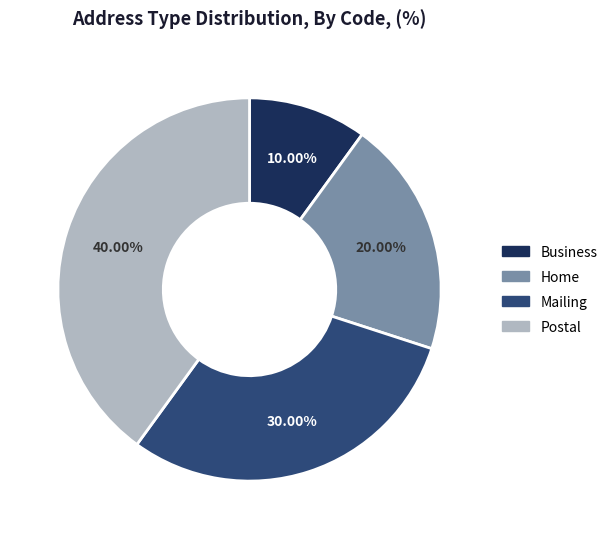

To the nearest percent, what percentage of the pie is Mailing?

30%